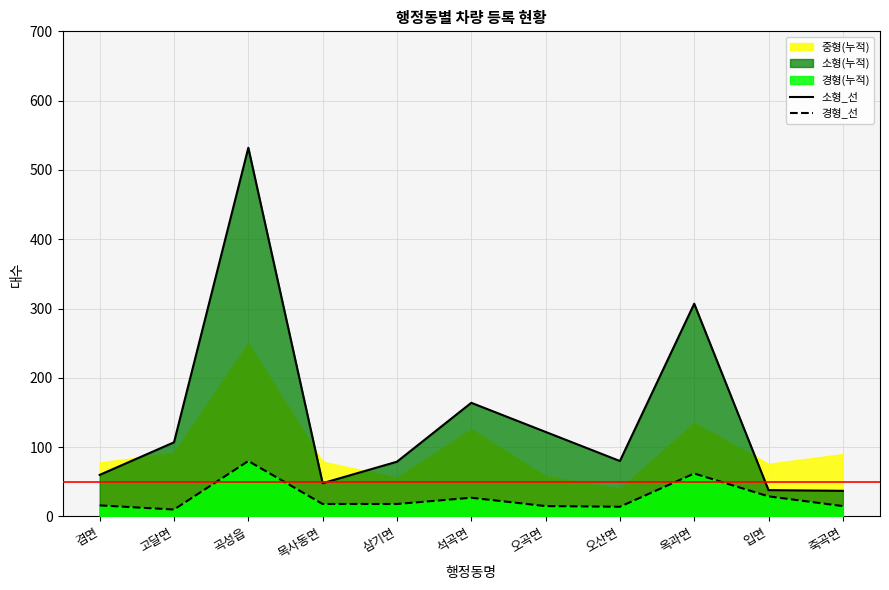

Reading left to right, extract all data points from this chart.

소형_선: 60	107	532	48	79	164	122	80	307	38	37
경형_선: 16	10	80	18	18	27	15	14	62	29	15